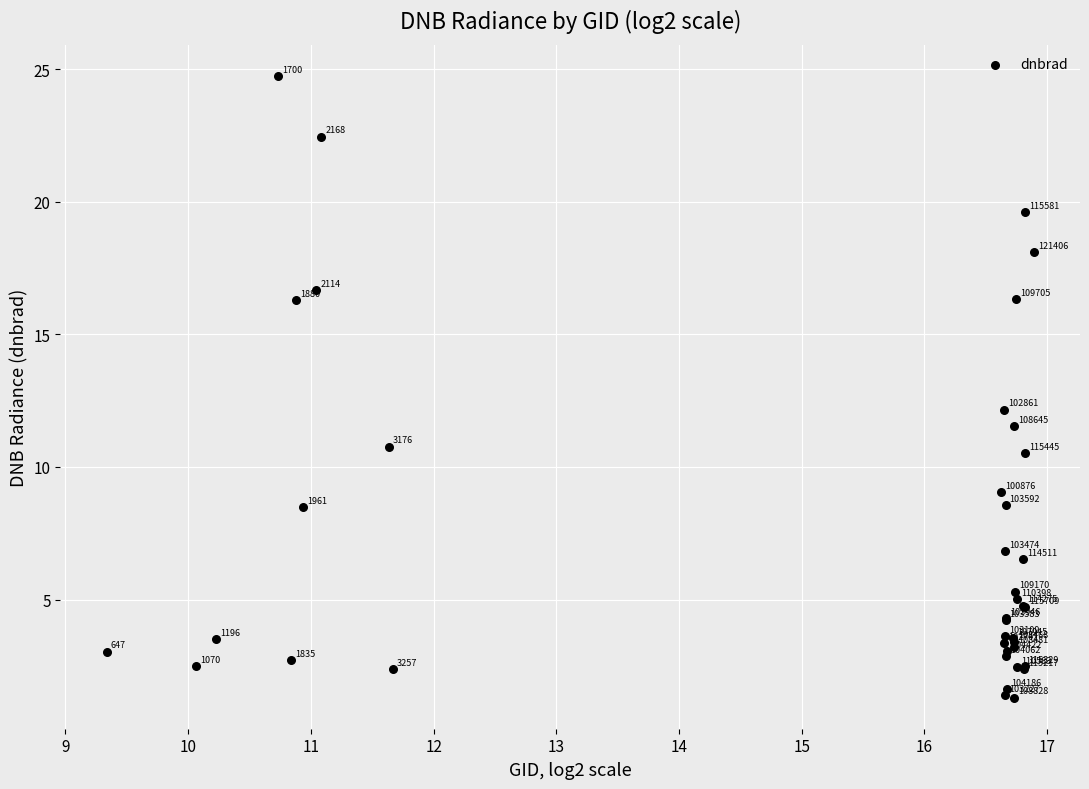

What Y value in the scatter plot is closest to 13?

12.2